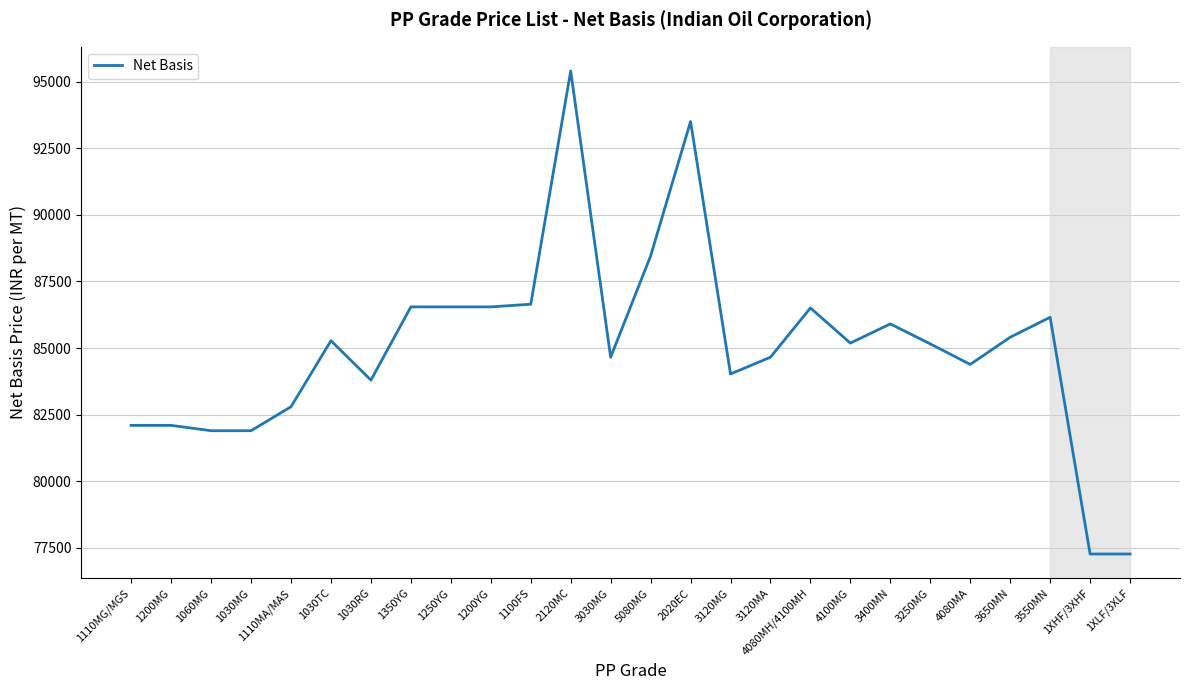

What position from the right is 3120MG?

11